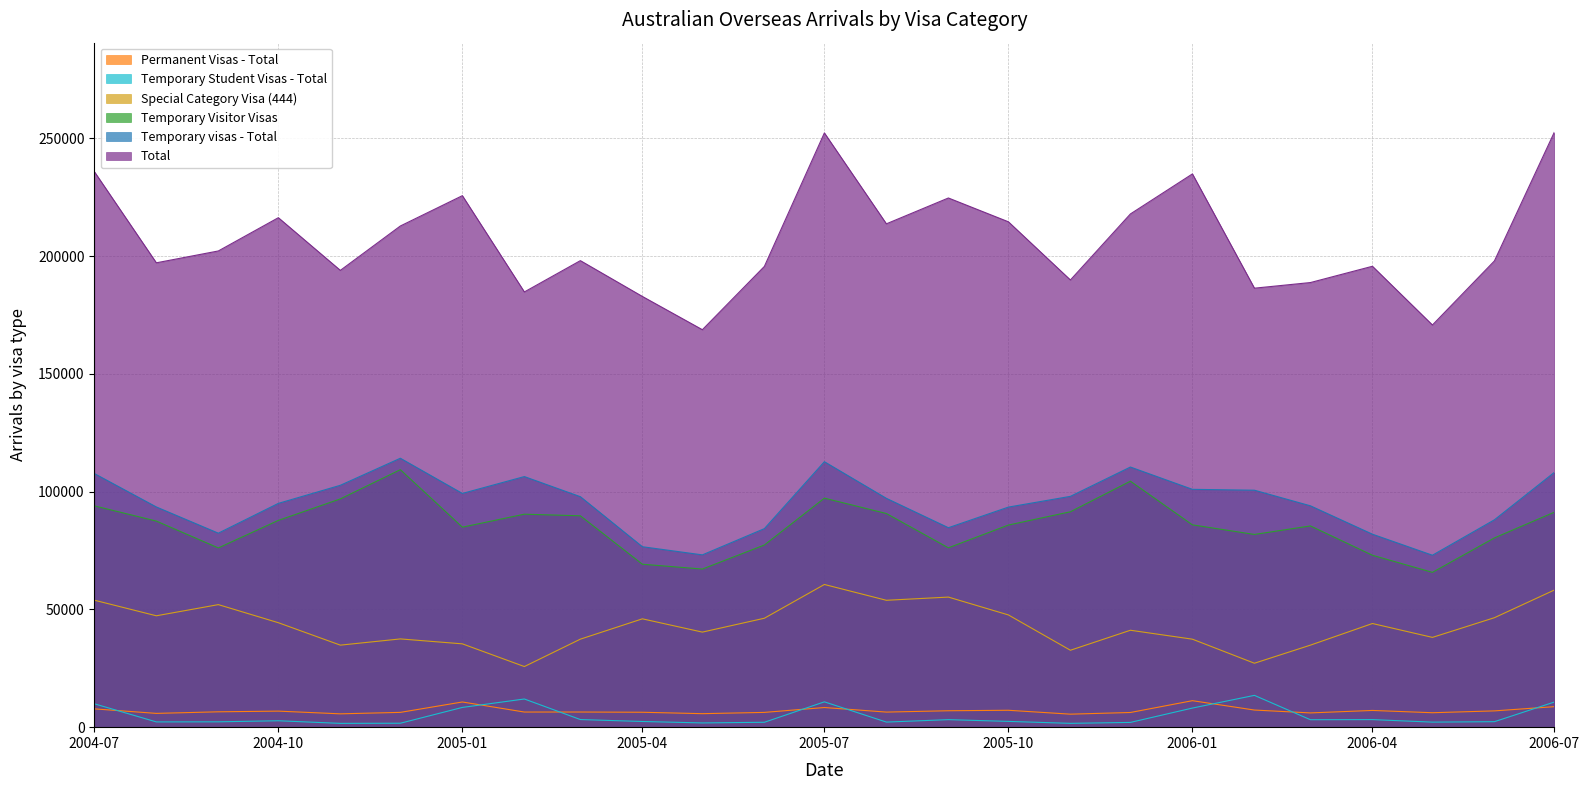

True or false: Special Category Visa (444) and Temporary Student Visas - Total intersect in this chart.

False